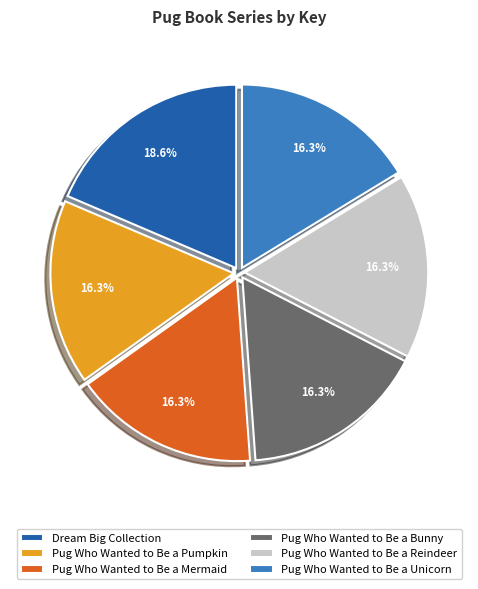

Which has a higher value, Dream Big Collection or Pug Who Wanted to Be a Reindeer?

Dream Big Collection